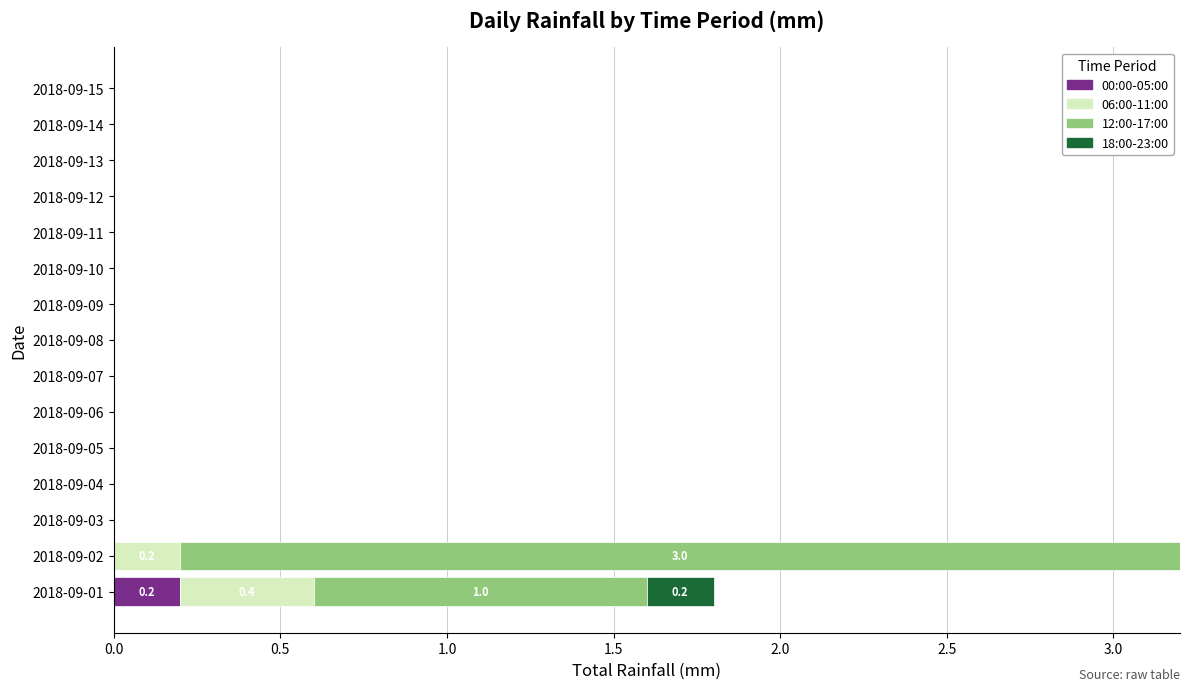

Is it true that 00:00-05:00 equals -0.1 at 2018-09-05?

False